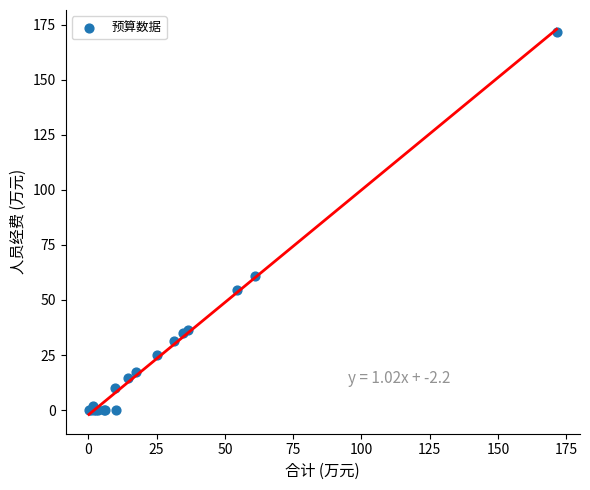

What Y value in the scatter plot is closest to 85?

61.0